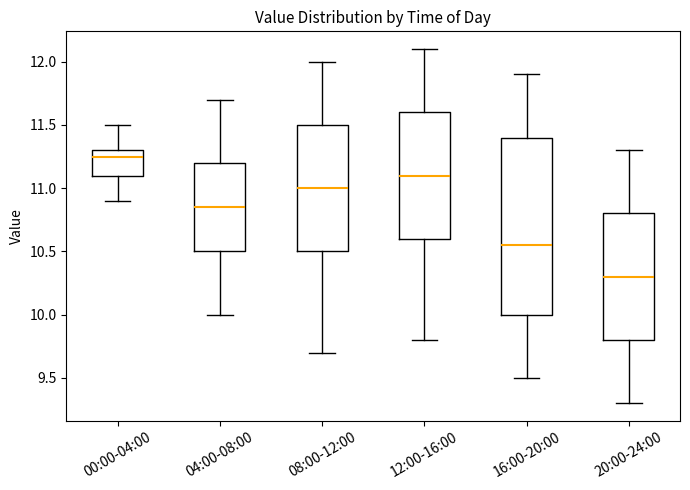

Reading left to right, read every box against the y-axis: the position of its median line, the range the box covers, and the ends of its whiskers. The values are not printed on the chart, so give them approximately, as read against the axis.

00:00-04:00: median 11.25, box 11.10 to 11.30, whiskers 10.90 to 11.50
04:00-08:00: median 10.85, box 10.50 to 11.20, whiskers 10.00 to 11.70
08:00-12:00: median 11.00, box 10.50 to 11.50, whiskers 9.70 to 12.00
12:00-16:00: median 11.10, box 10.60 to 11.60, whiskers 9.80 to 12.10
16:00-20:00: median 10.55, box 10.00 to 11.40, whiskers 9.50 to 11.90
20:00-24:00: median 10.30, box 9.80 to 10.80, whiskers 9.30 to 11.30